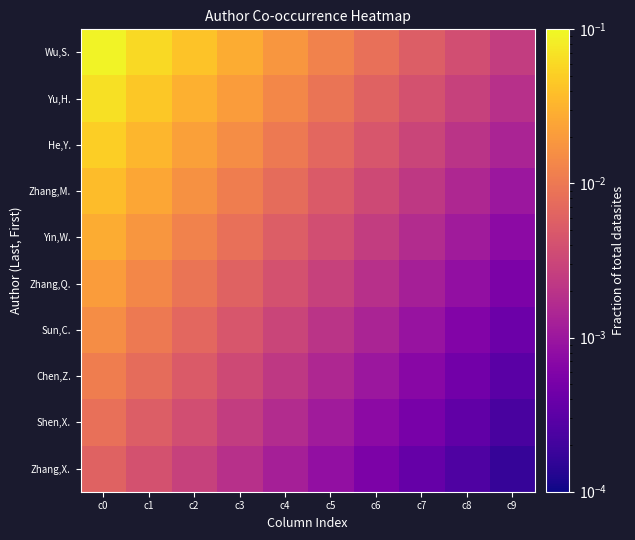

At how many categories does at least one series exceed 0?

10